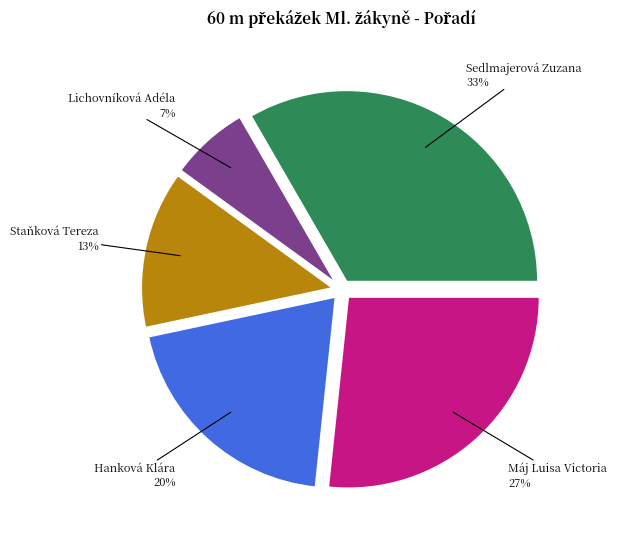

True or false: Máj Luisa Victoria accounts for 27% of the total.

True